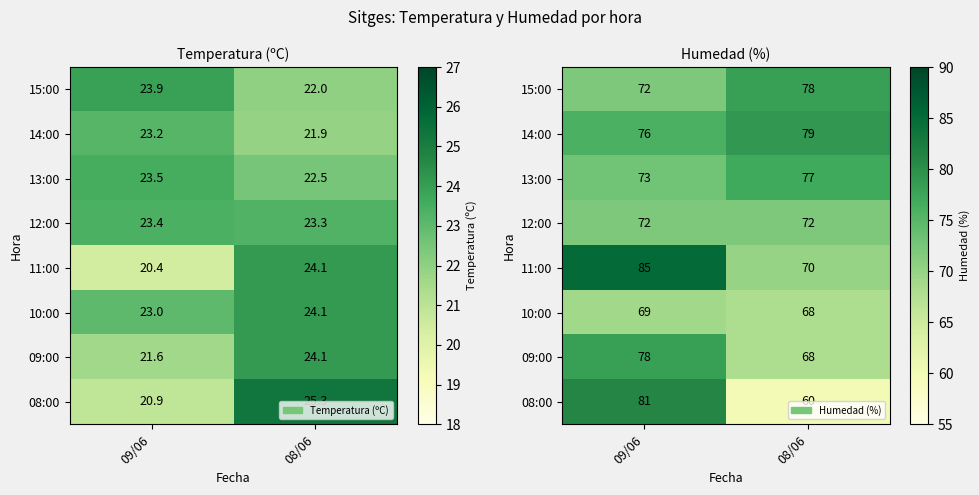

List the series in order of their peak value, lowest first.

10:00, 12:00, 13:00, 15:00, 09:00, 14:00, 08:00, 11:00